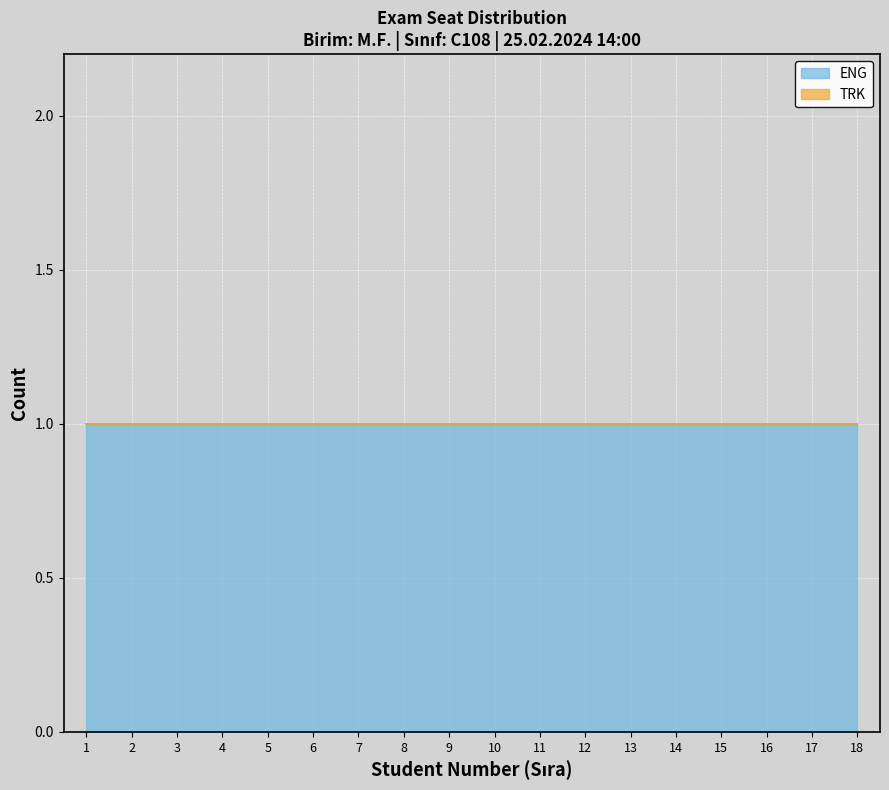

Count the number of categories in the chart.

18